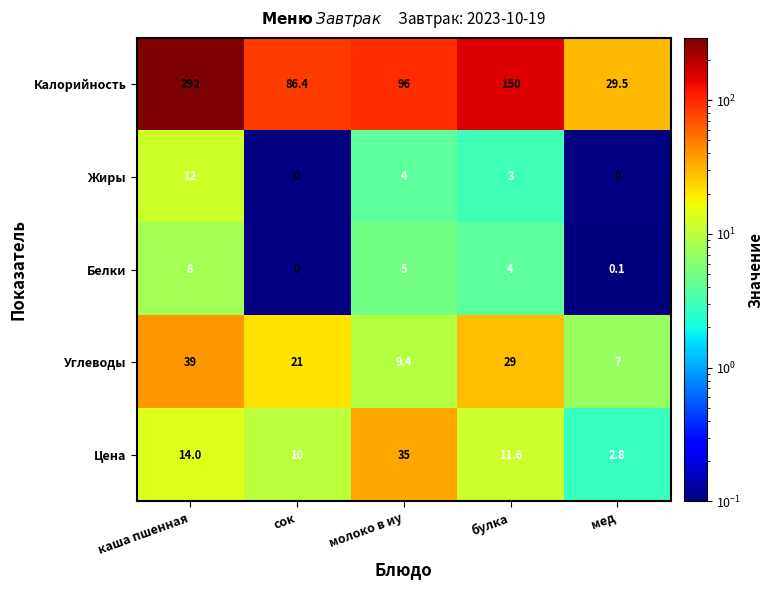

The value of Белки at каша пшенная is 8.0. True or false?

True